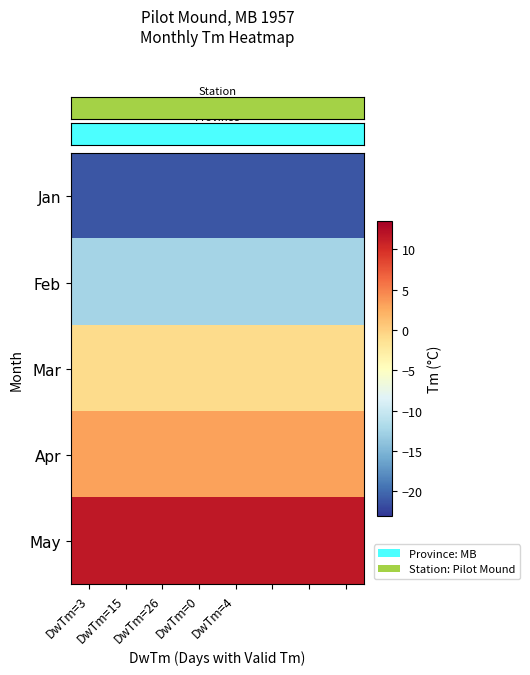

At how many categories does at least one series exceed -17?

8